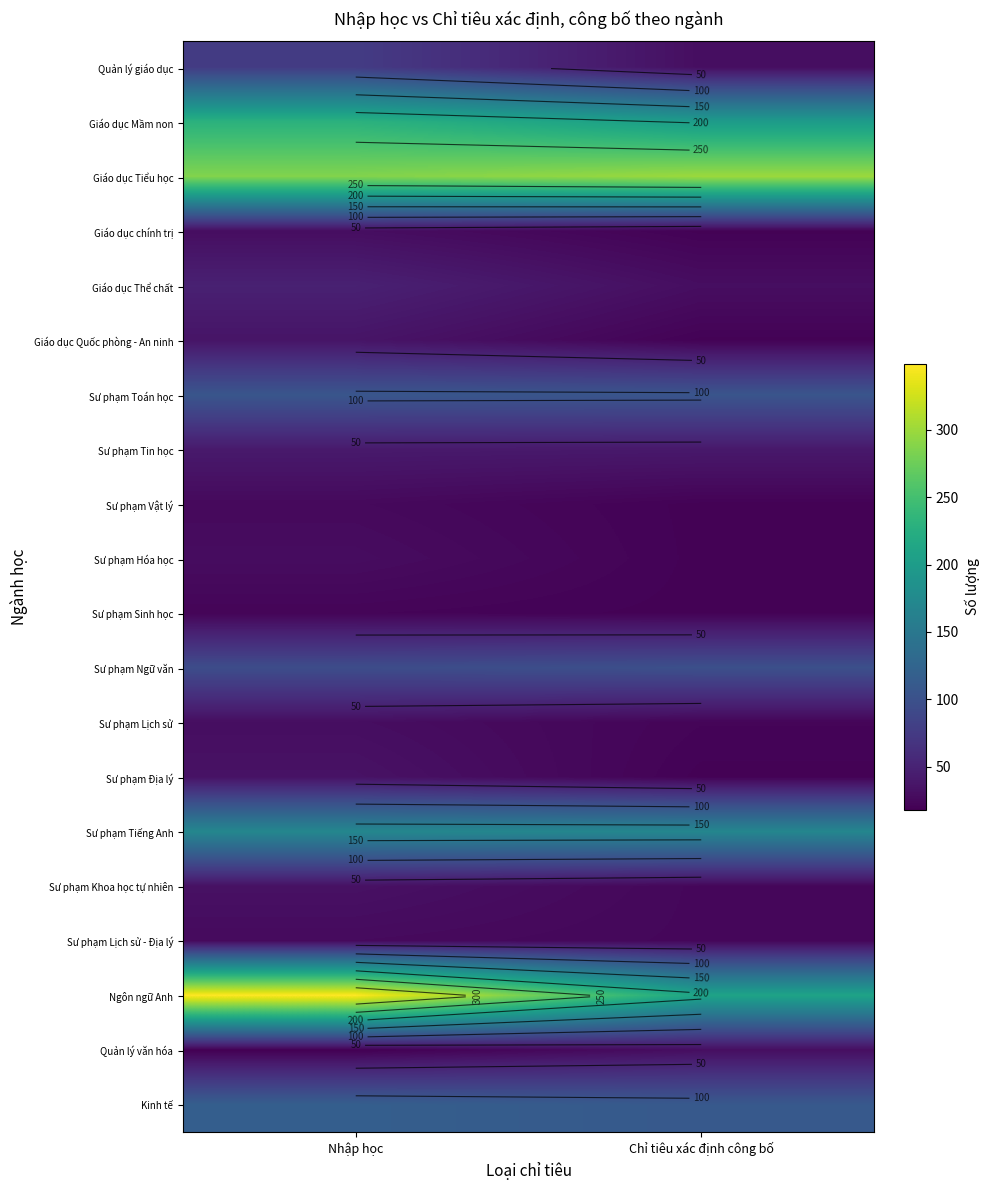

How many categories are shown in the chart?

2